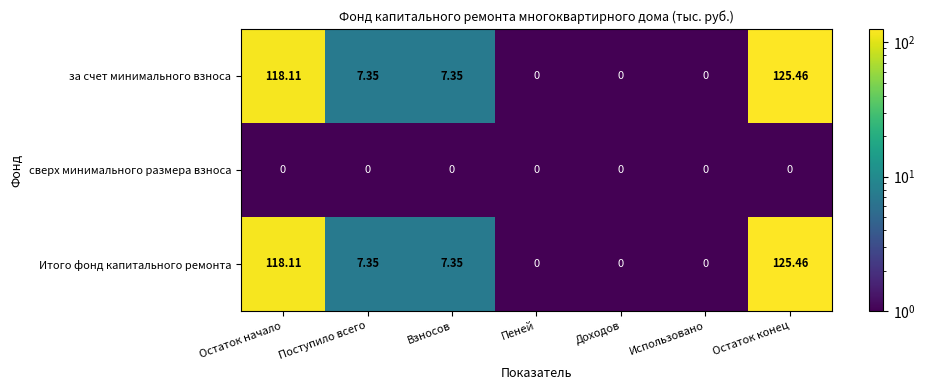

Where does the за счет минимального взноса series first go above 7?

Остаток начало